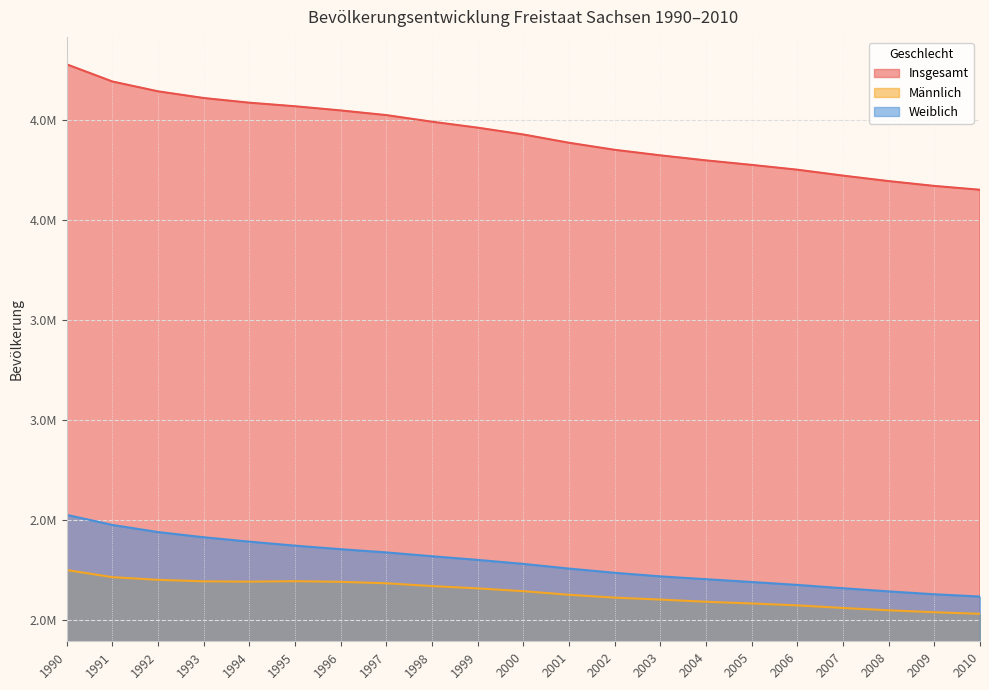

What is the total value across all series at 1993?

9215550